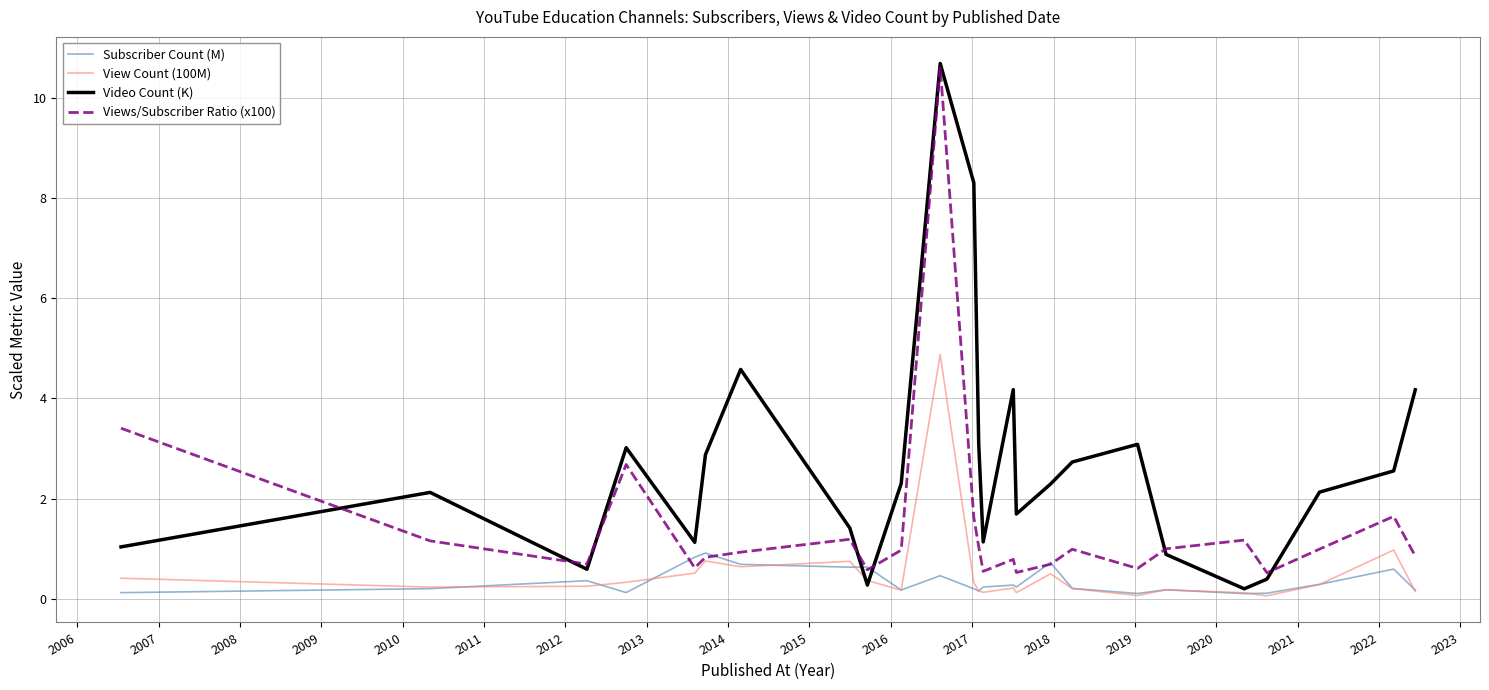

What is the difference between the maximum and minimum values in the Views/Subscriber Ratio (x100) series?

10.1